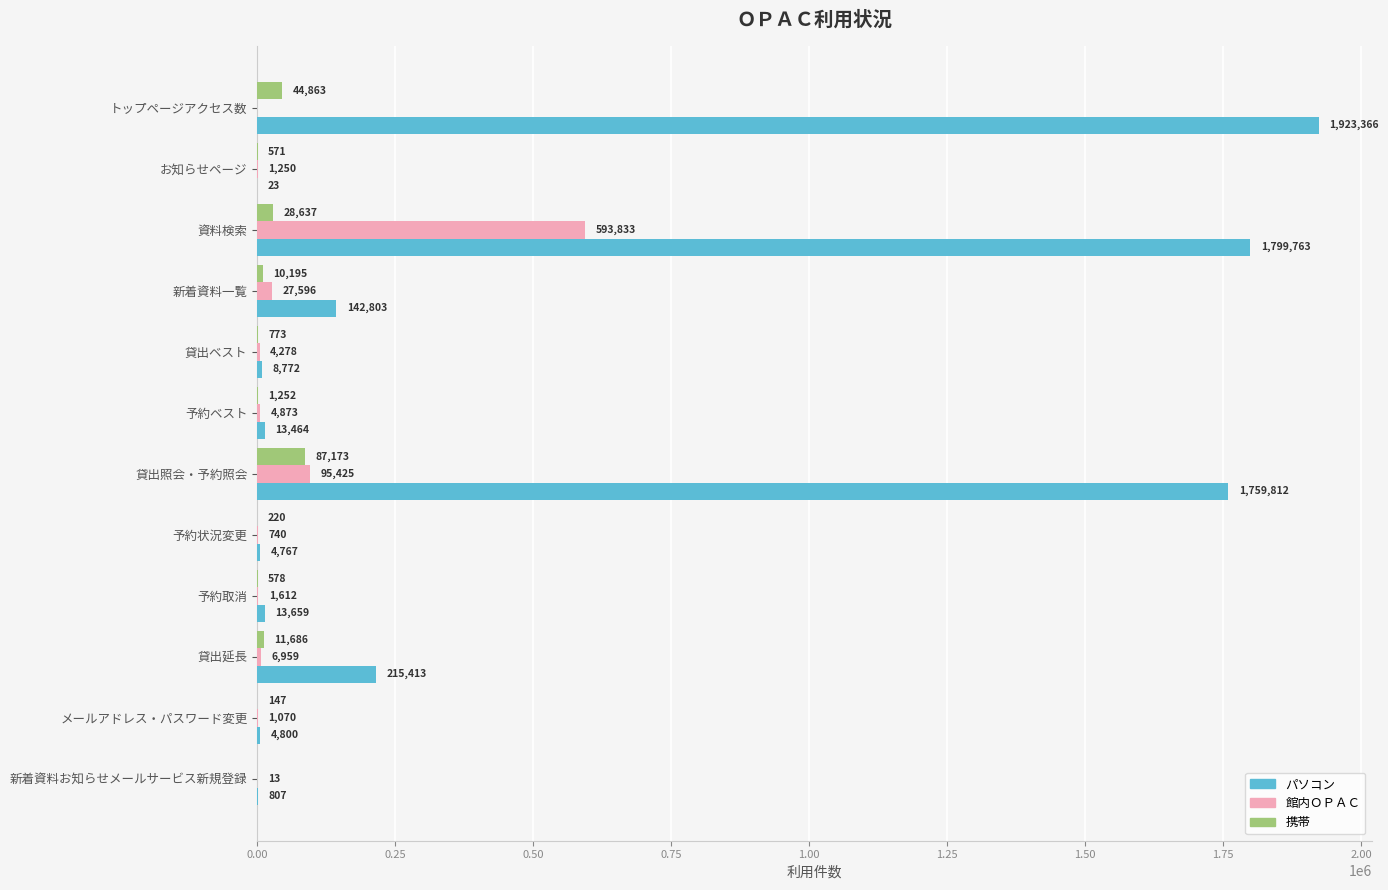

Between トップページアクセス数 and 新着資料お知らせメールサービス新規登録, which series saw the biggest shift?

パソコン